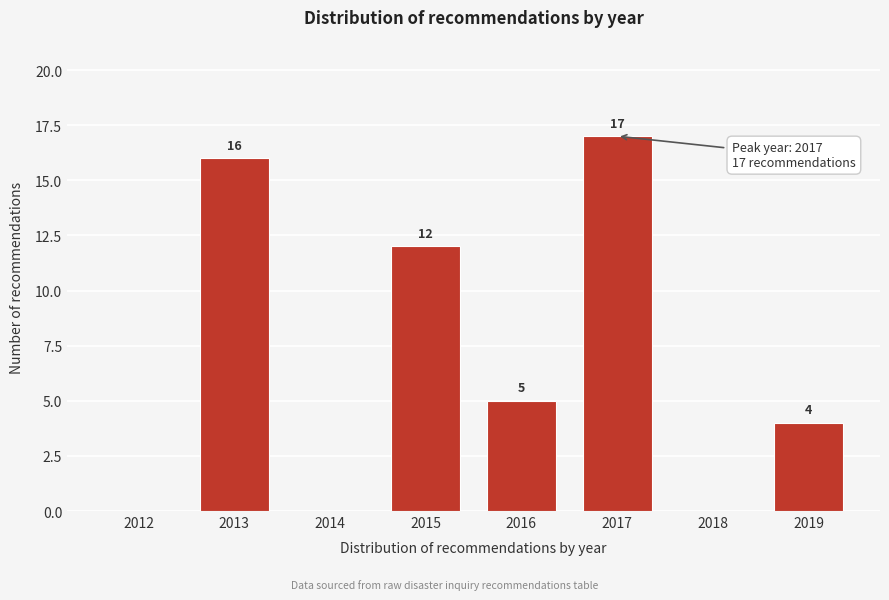

Reading left to right, what are all the values shown in this chart?

2012=0	2013=16	2014=0	2015=12	2016=5	2017=17	2018=0	2019=4